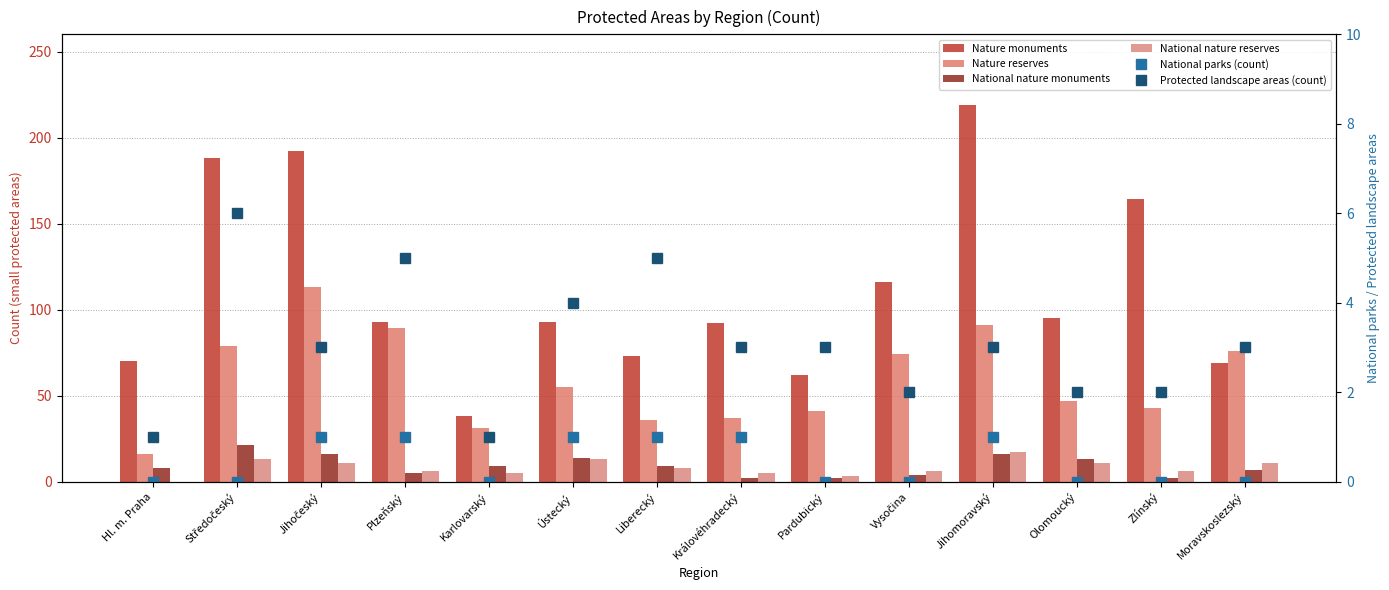

How many values in the National nature reserves series are below 8?

7